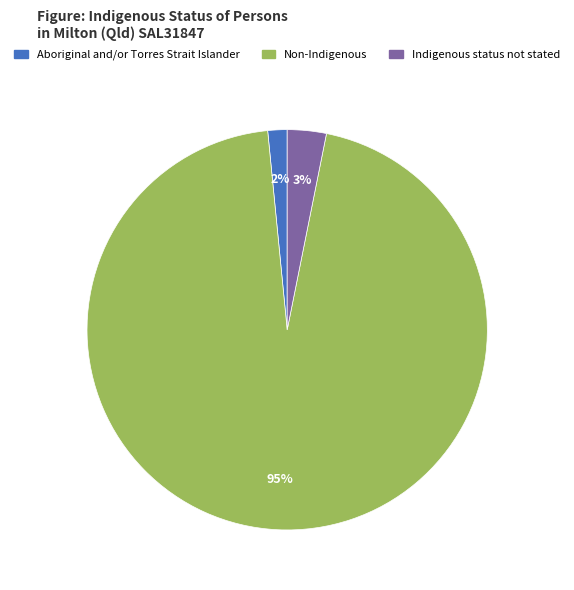

The Aboriginal and/or Torres Strait Islander slice represents 7% of the pie. True or false?

False